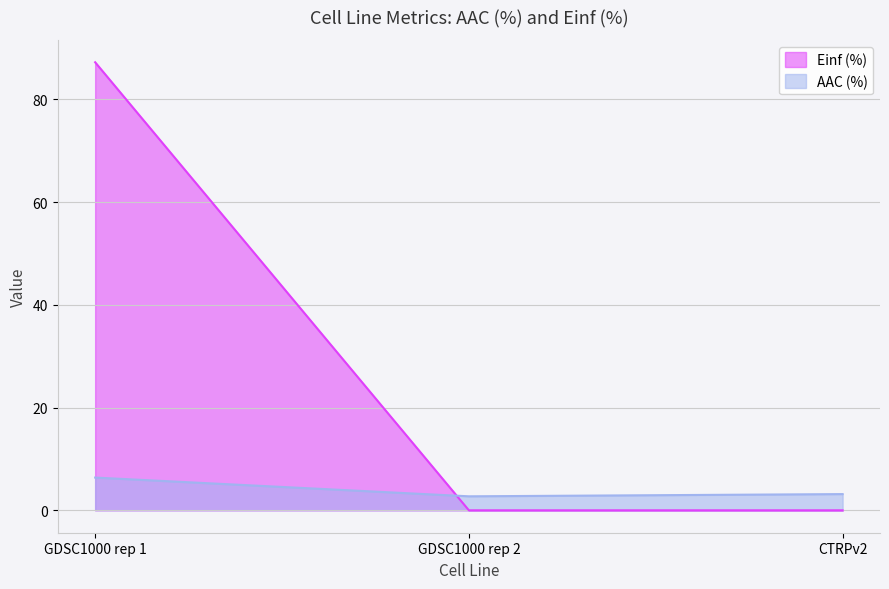

At CTRPv2, list the series in order from largest to smallest.

AAC (%), Einf (%)